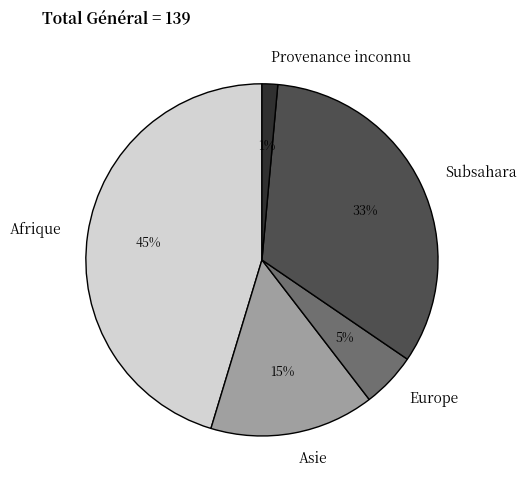

What is the ratio of the value at Provenance inconnu to the value at Asie?

0.1